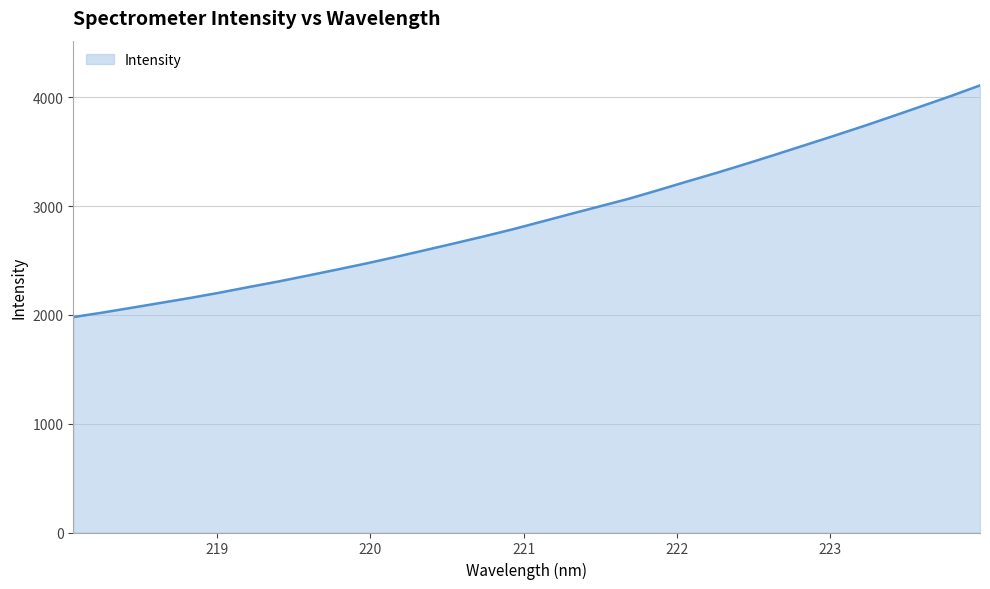

What is the smallest value displayed?

1979.9